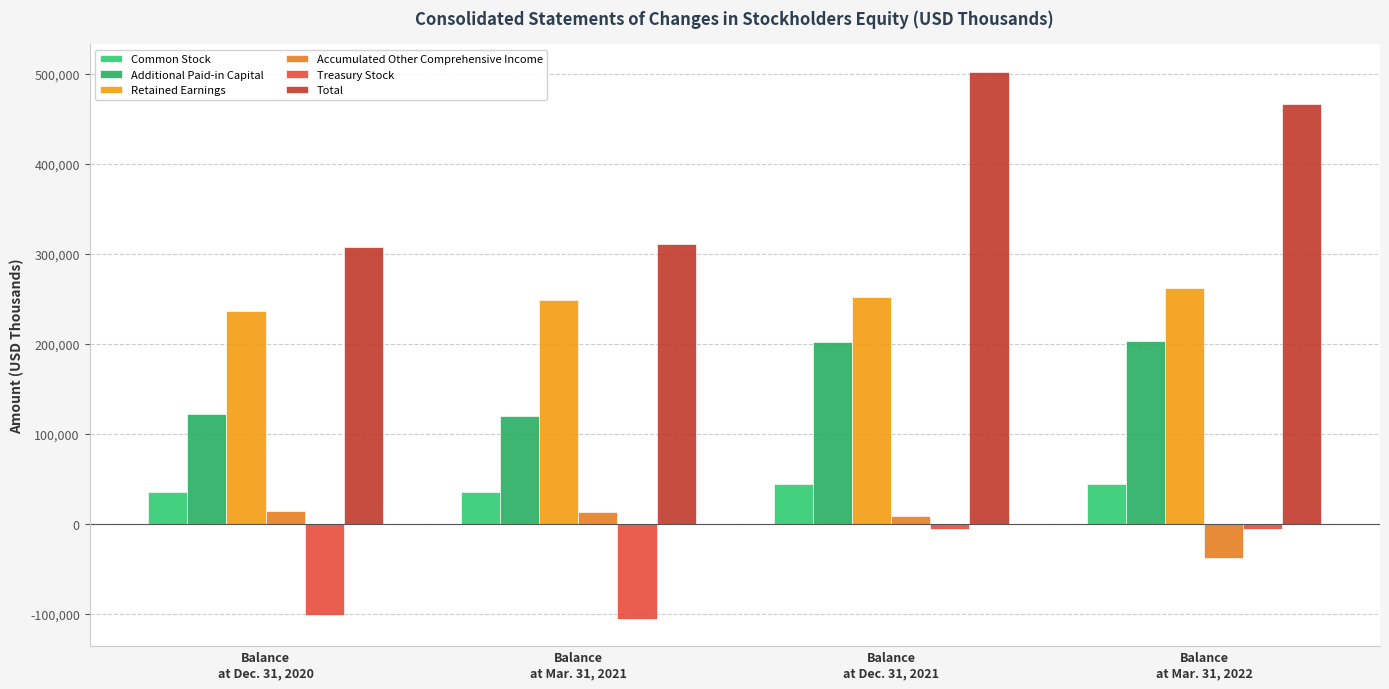

Is it true that Accumulated Other Comprehensive Income equals -37484 at Balance
at Mar. 31, 2022?

True